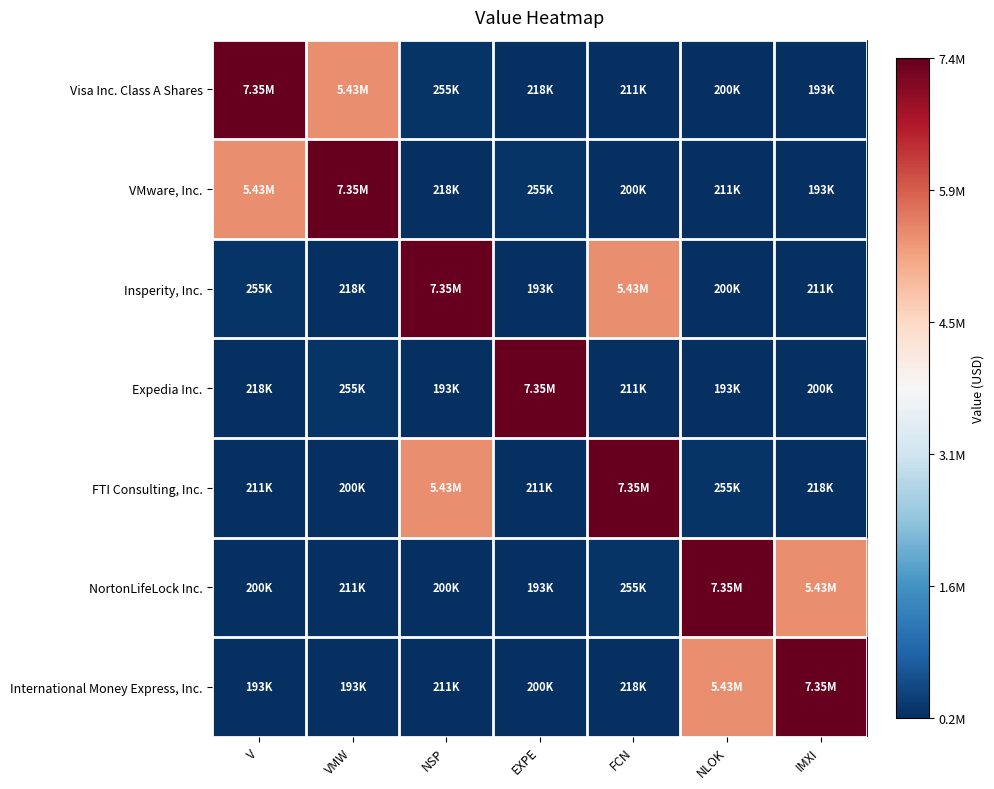

Rank the series by their maximum value, from highest to lowest.

Visa Inc. Class A Shares, VMware, Inc., Insperity, Inc., Expedia Inc., FTI Consulting, Inc., NortonLifeLock Inc., International Money Express, Inc.